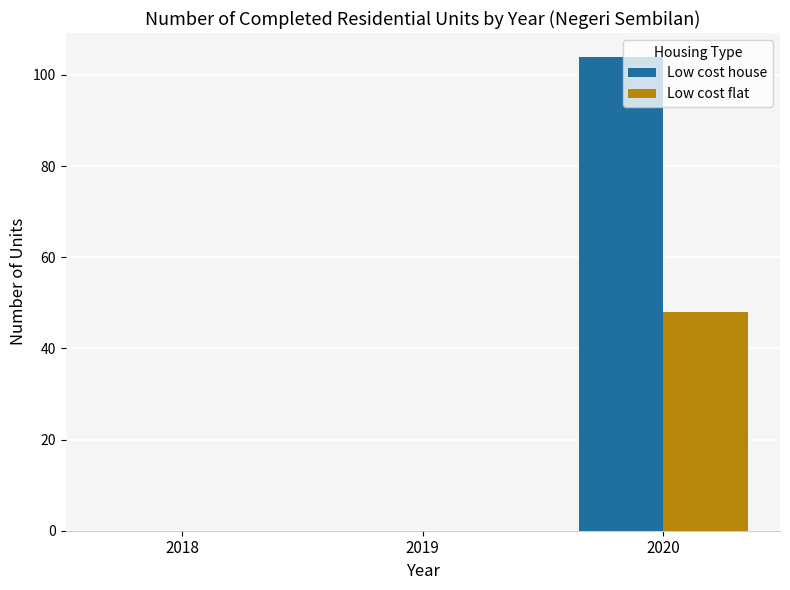

What is the total value across all series at 2020?

152